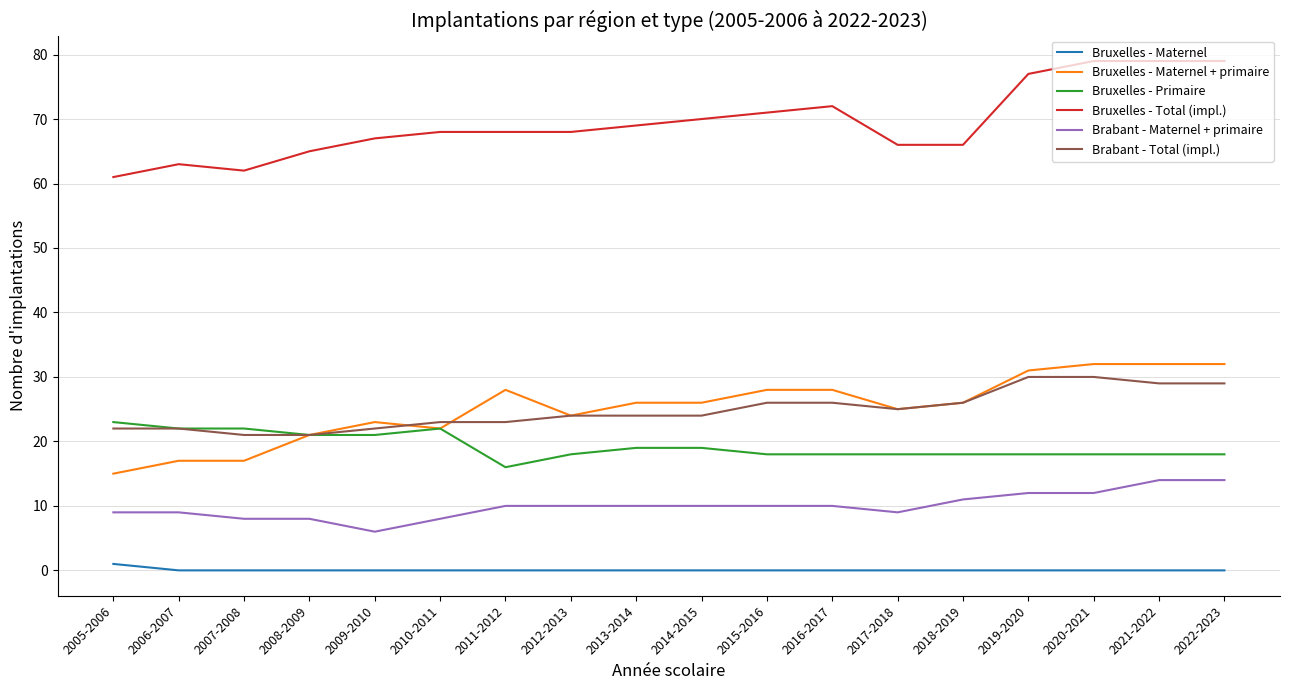

What is the greatest value displayed?

79